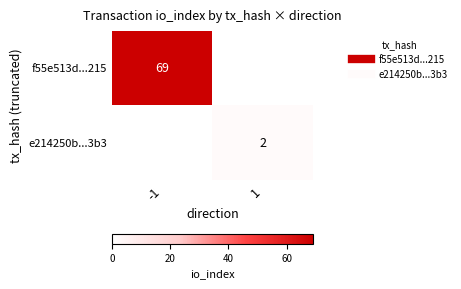

At which category is the sum across all series the highest?

-1